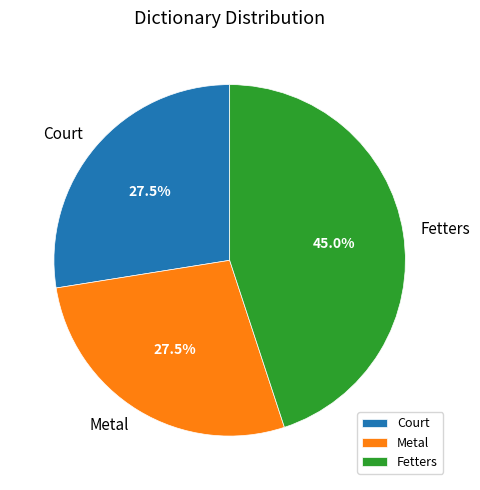

Which has a higher value, Metal or Fetters?

Fetters